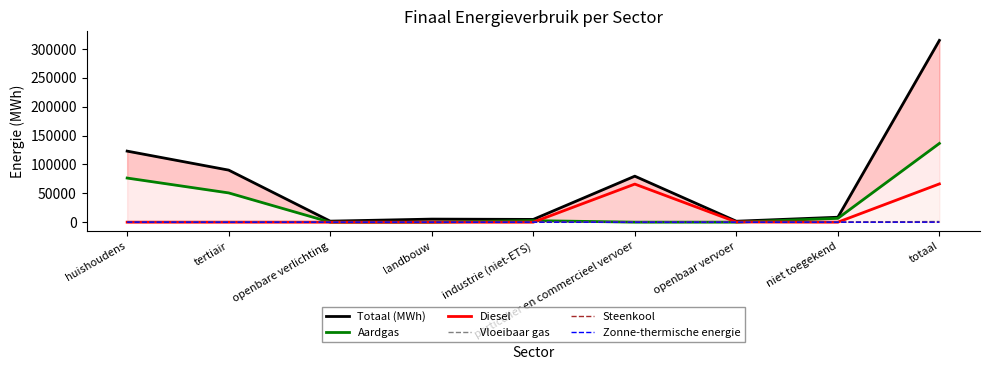

Between particulier en commercieel vervoer and niet toegekend, which is larger?

particulier en commercieel vervoer